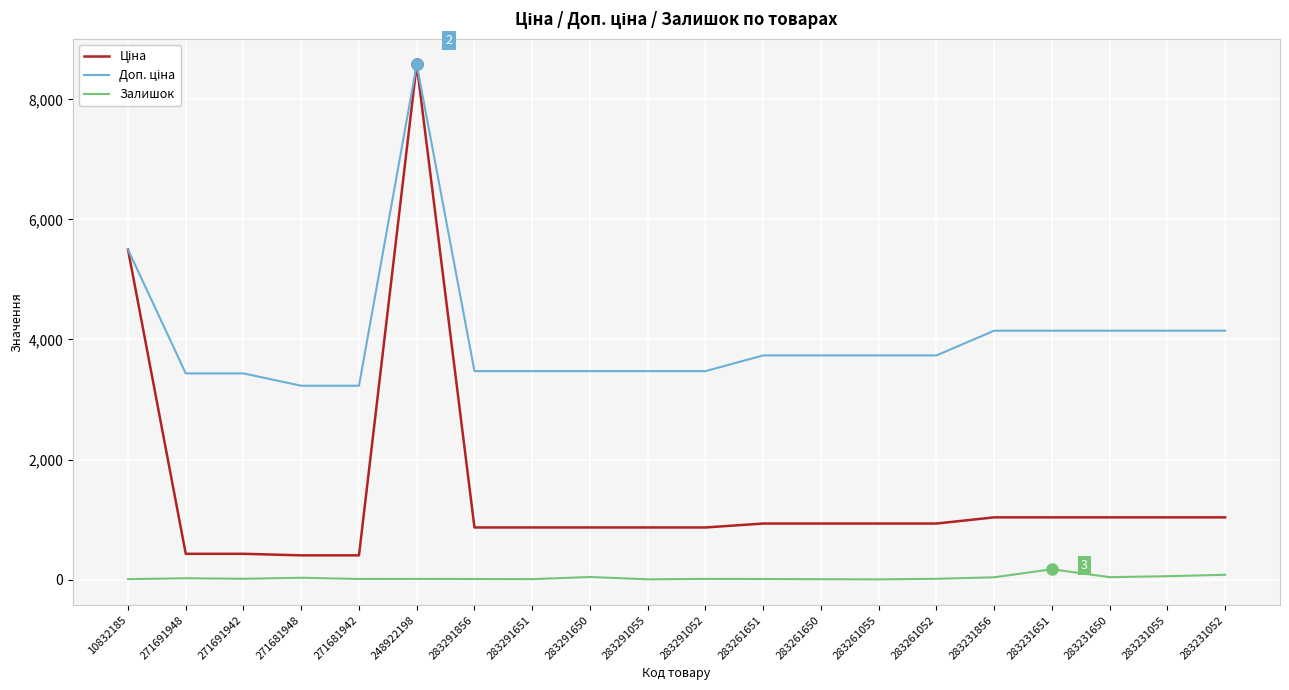

At which category is the sum across all series the highest?

248922198